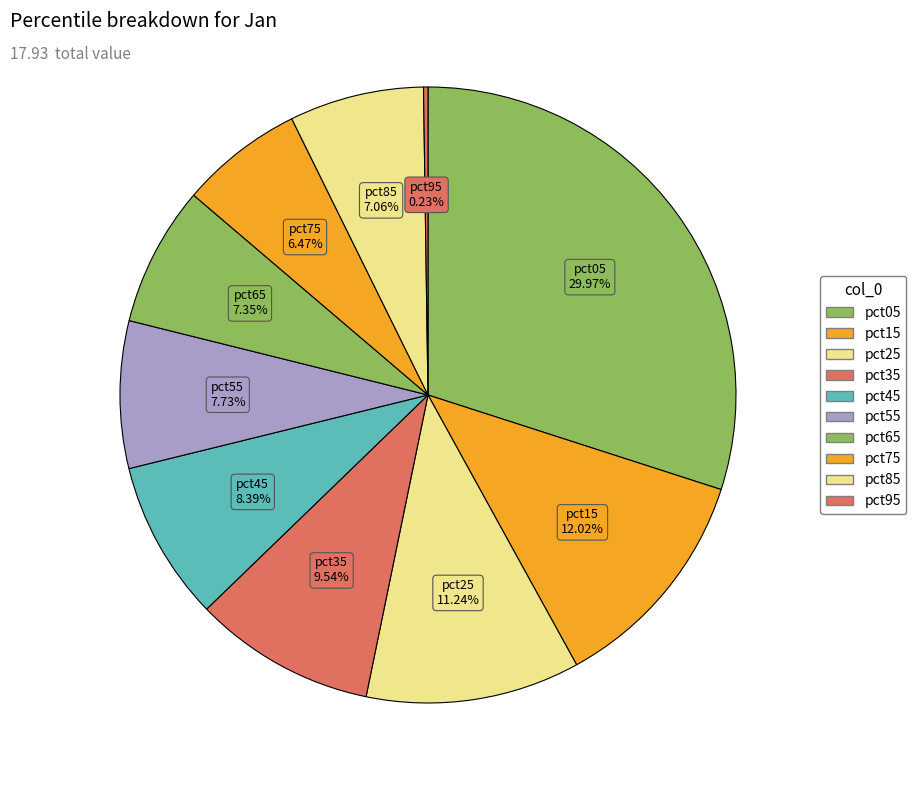

Does pct85 account for over 50% of the chart?

No